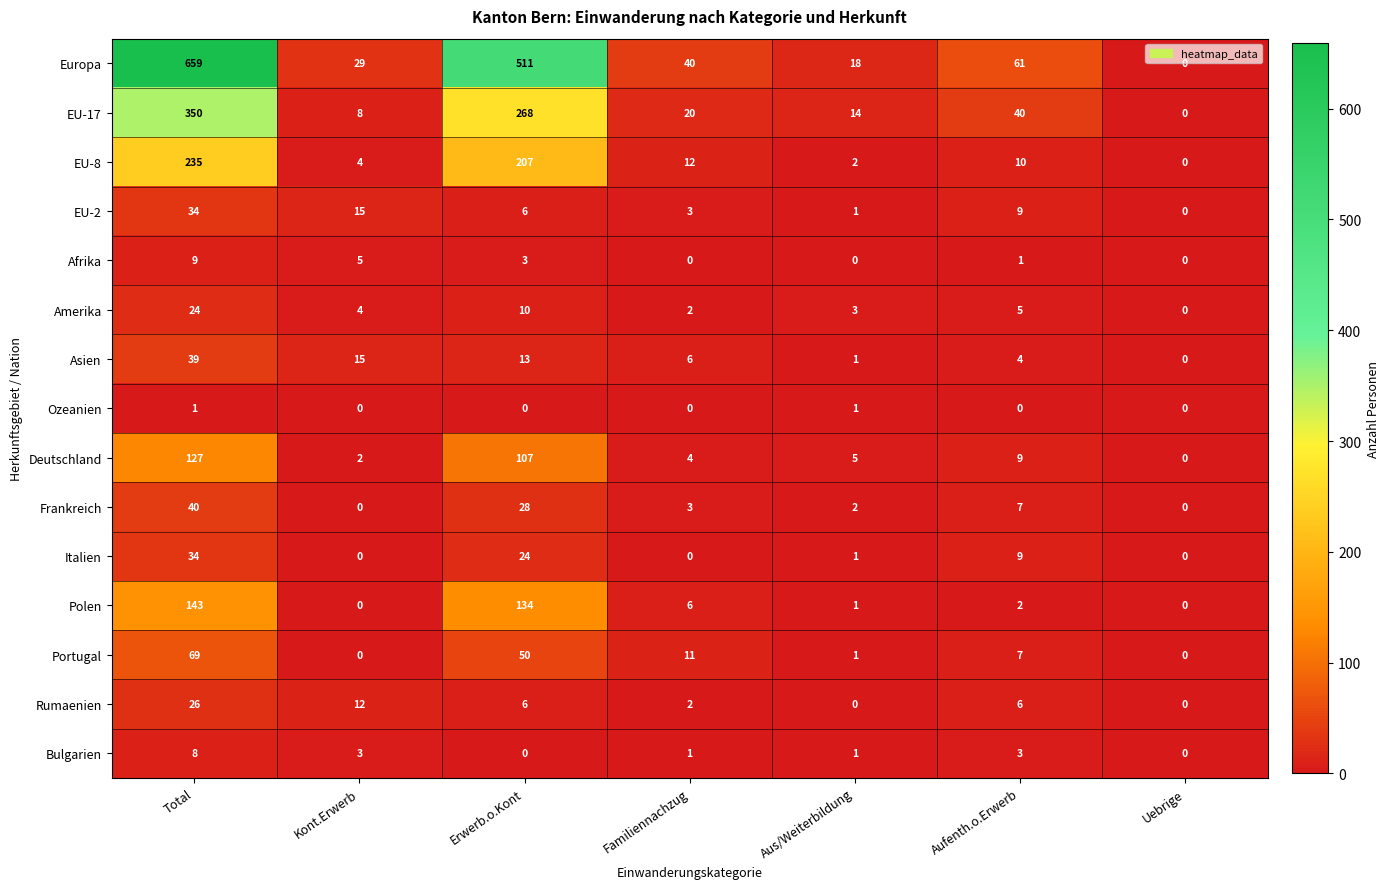

Which series changed the most between Total and Aufenth.o.Erwerb?

Europa